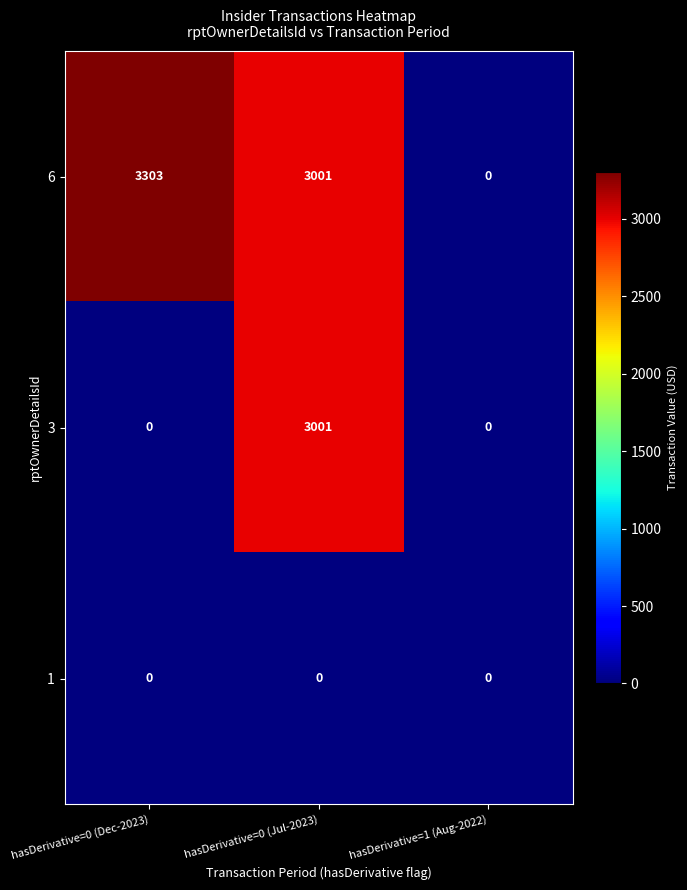

What is the sum of the 3 values at hasDerivative=0 (Dec-2023) and hasDerivative=0 (Jul-2023)?

3001